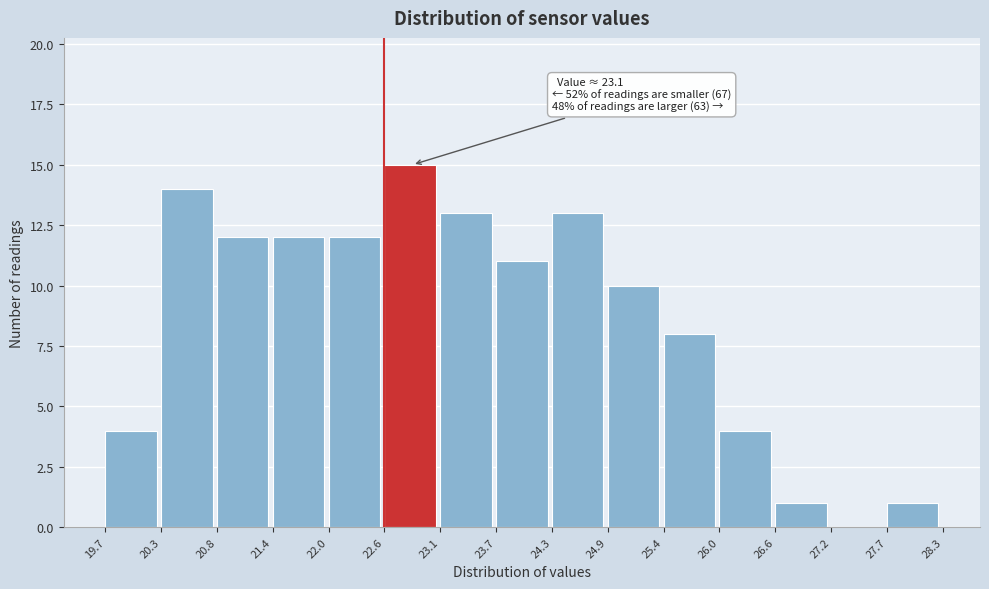

Which range on the x-axis has the tallest bar?

22.6 to 23.1